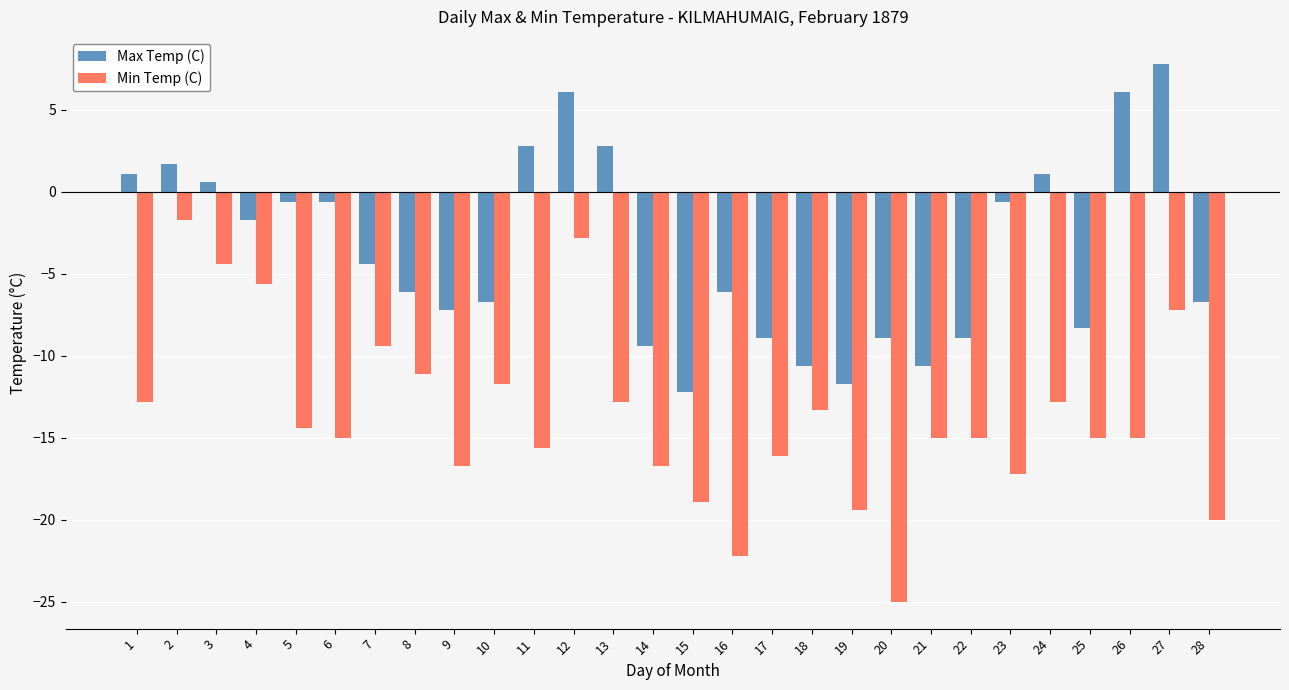

Which category has the highest value across all series?

27